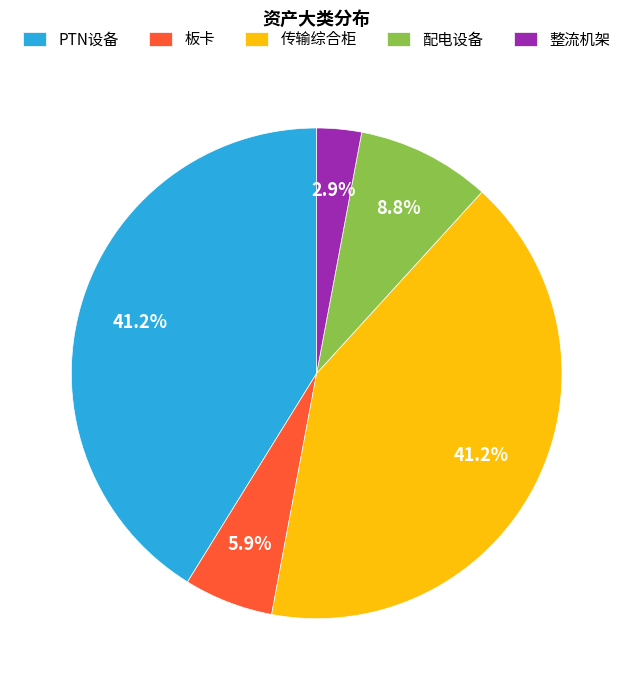

To the nearest percent, what is the combined percentage of 整流机架 and 配电设备?

12%